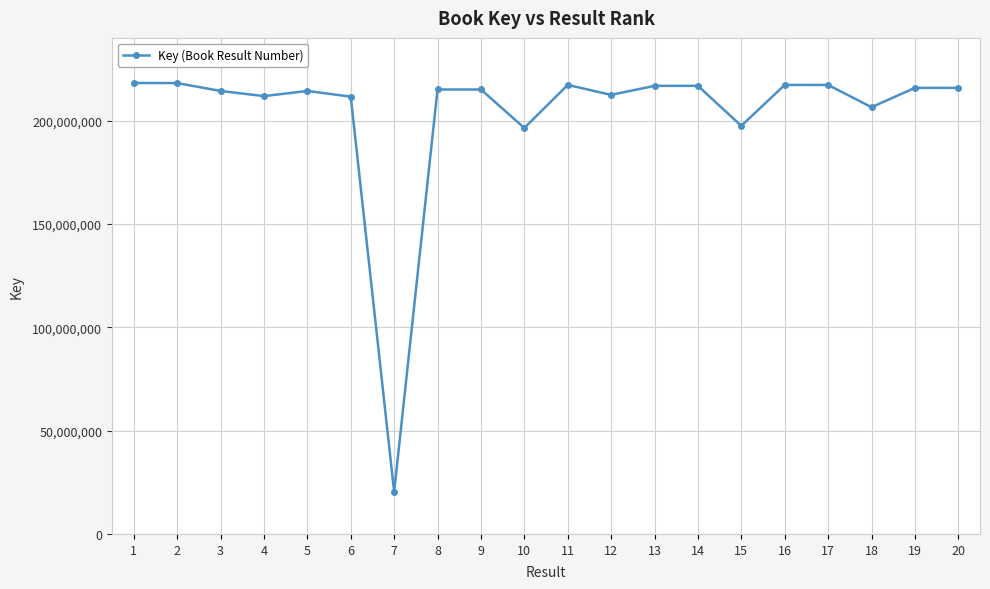

True or false: there are more than 2 points higher than both neighbors.

True